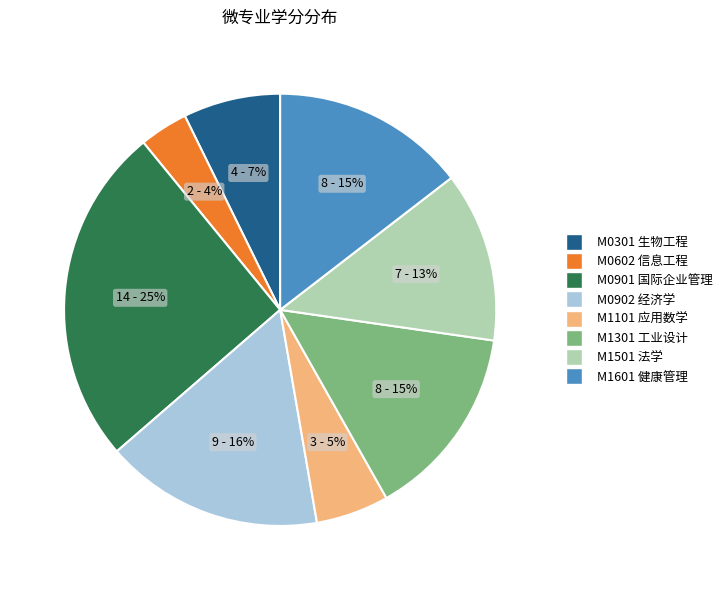

To the nearest percent, what is the average slice percentage?

12%